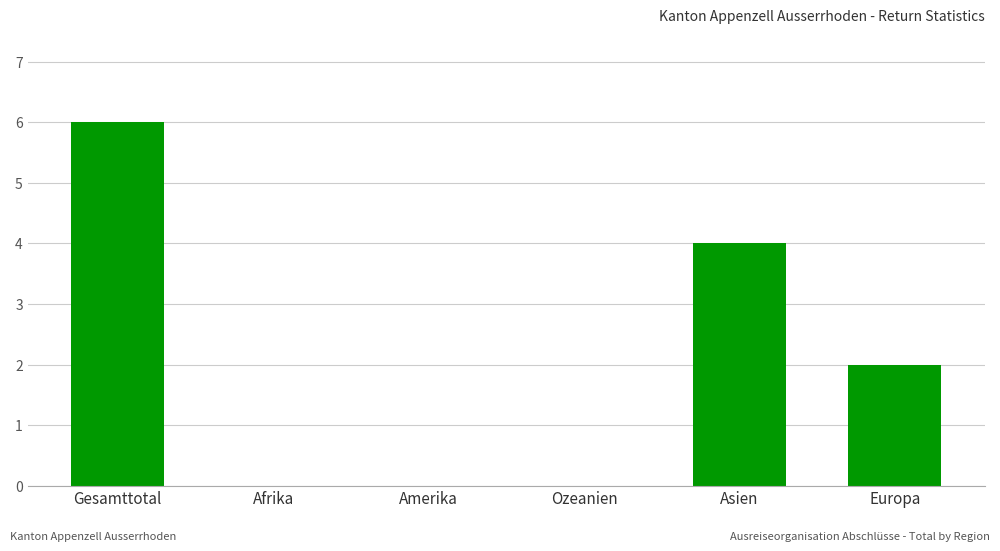

The value at Europa is 1. True or false?

False